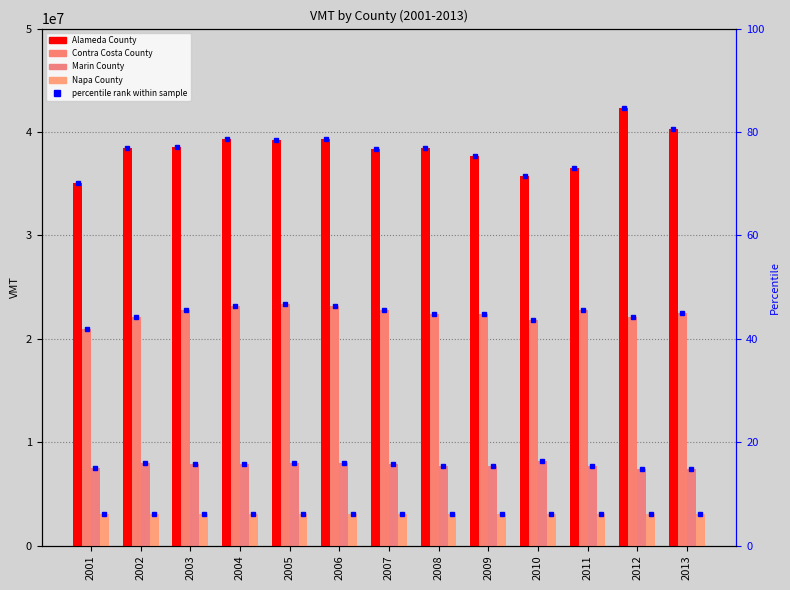

Is it true that Alameda County equals 38405830 at 2008?

True